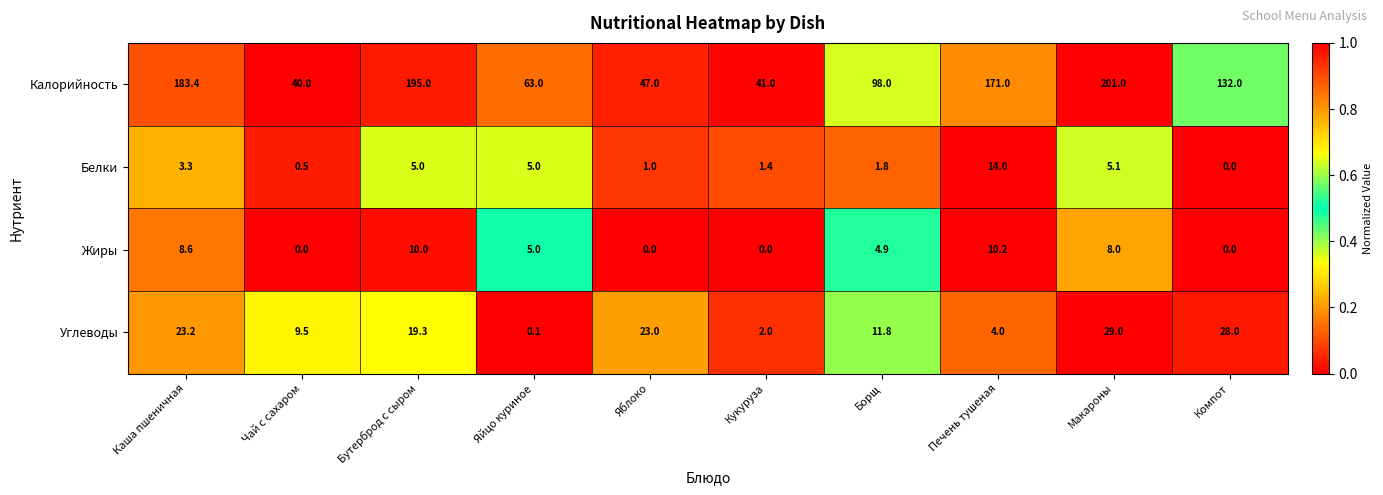

At which label is Белки closest to 7?

Макароны